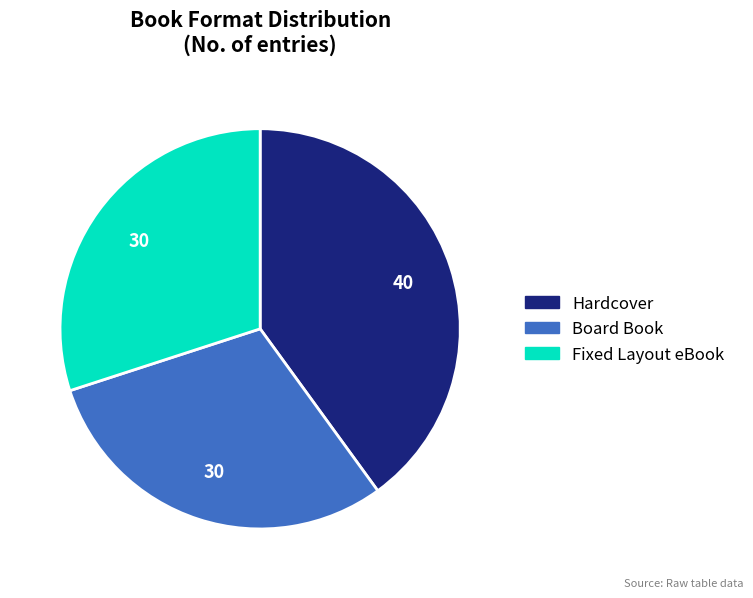

Which slice is the largest?

Hardcover